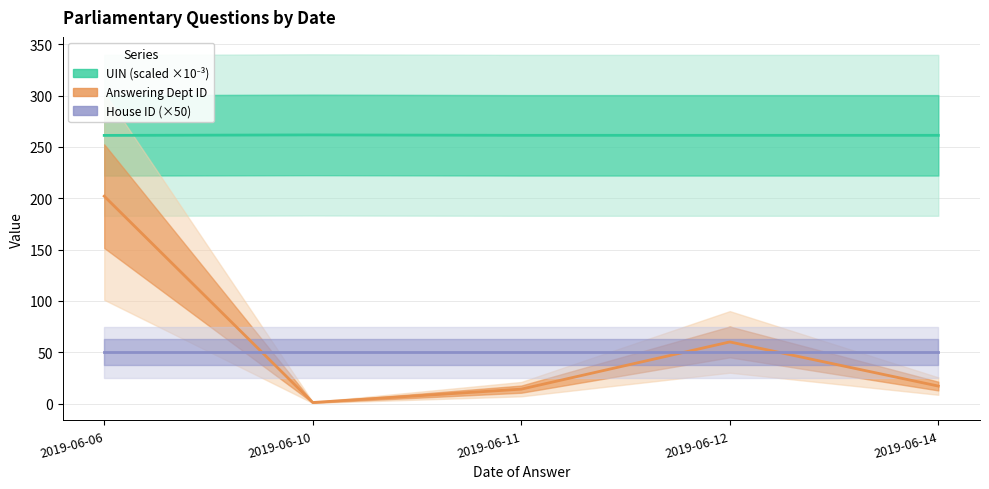

Reading right to left, what are all the values shown in this chart?

UIN (scaled ×10⁻³): 2019-06-14=261.3	2019-06-12=261.3	2019-06-11=261.3	2019-06-10=261.7	2019-06-06=261.2
Answering Dept ID: 2019-06-14=17.0	2019-06-12=60.0	2019-06-11=14.0	2019-06-10=1.0	2019-06-06=202.0
House ID (×50): 2019-06-14=50.0	2019-06-12=50.0	2019-06-11=50.0	2019-06-10=50.0	2019-06-06=50.0